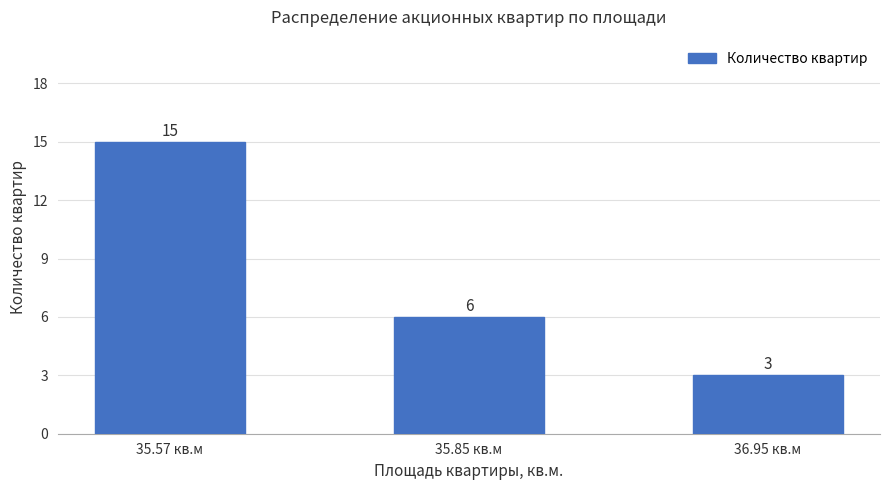

What position from the right is 35.57 кв.м?

3